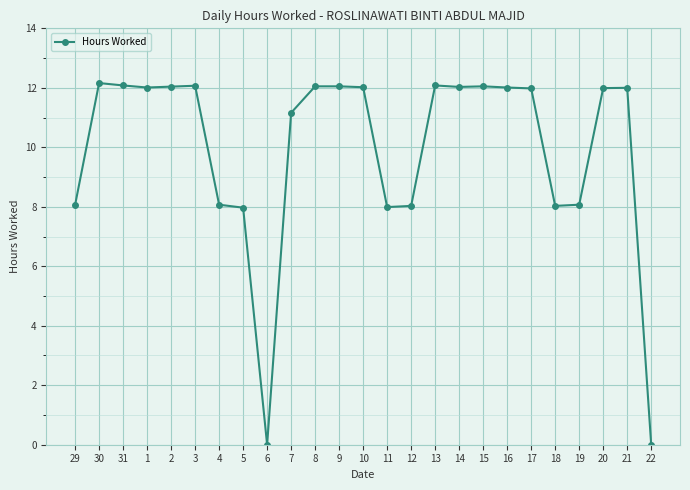

Approximately how many times larger is the value at 8 compared to 17?

1.0